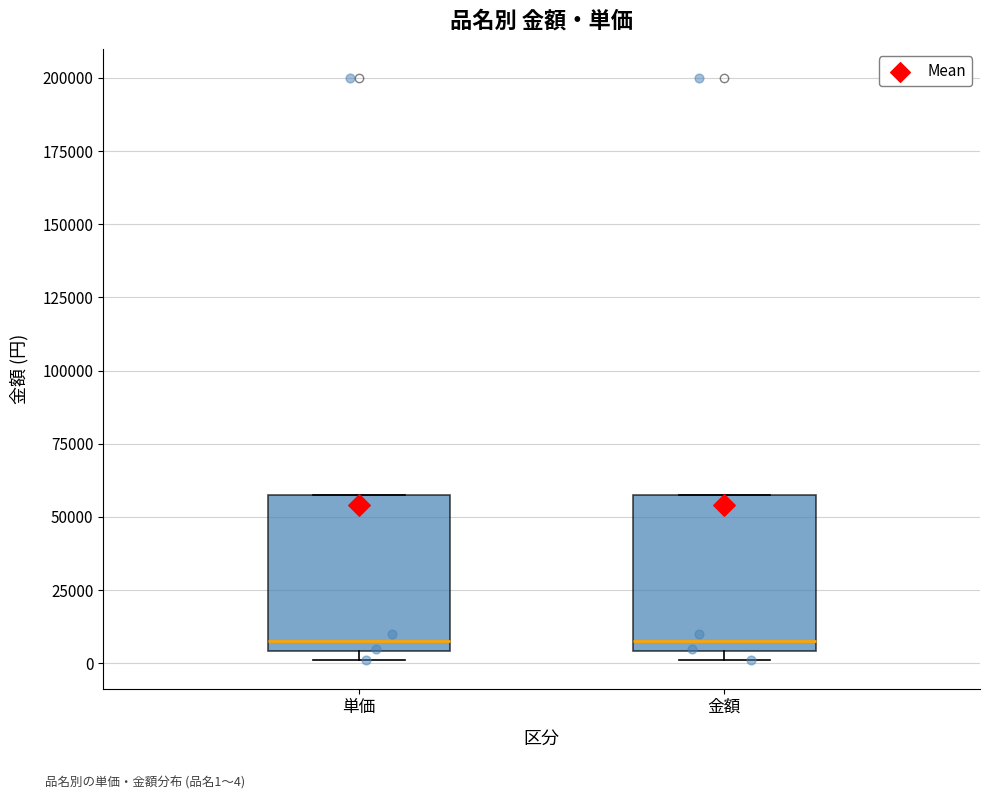

Where does the median line of the box for 金額 sit on the y-axis? The values are not printed on the chart, so give them approximately, as read against the axis.

10000